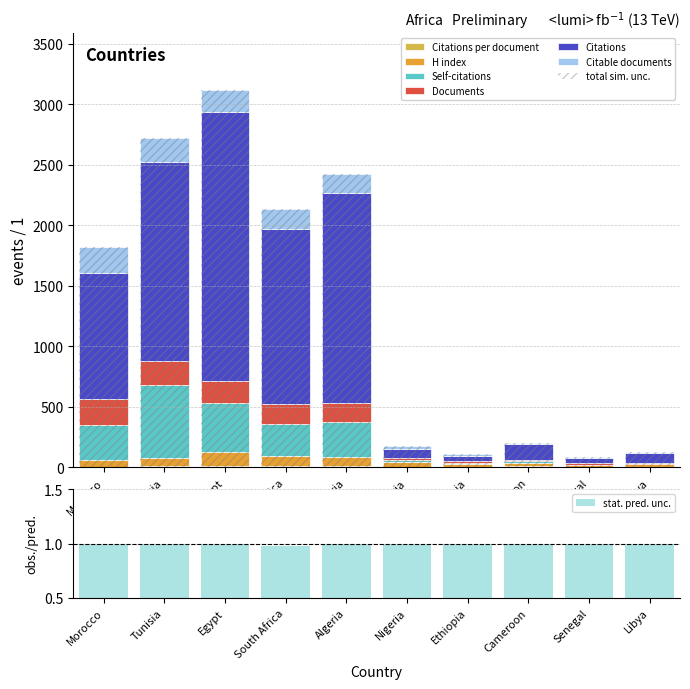

What is the label of the 9th bar from the left?

Senegal